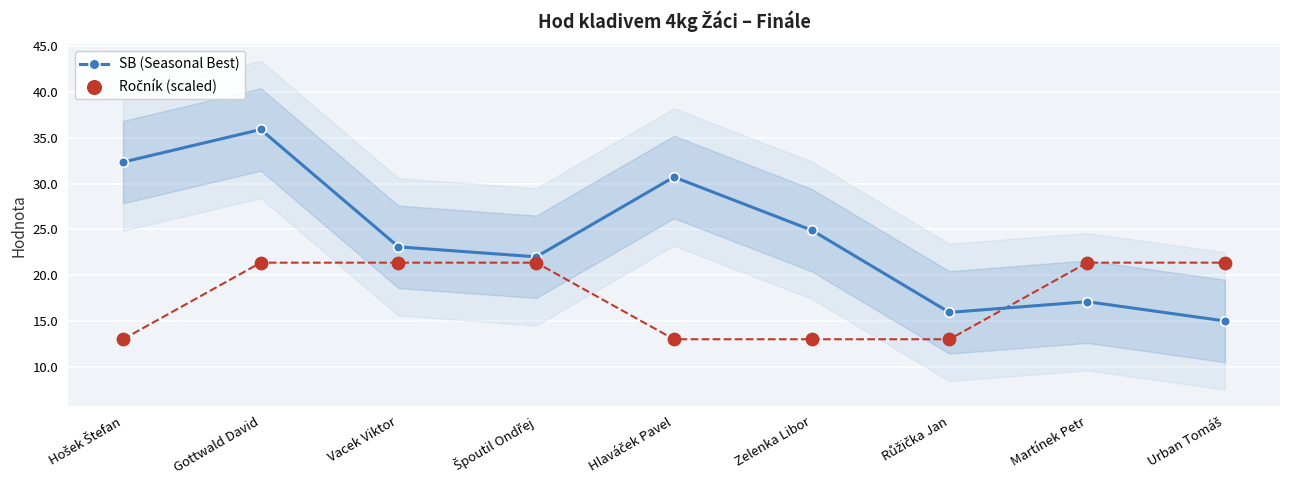

At which category is the sum across all series the highest?

Gottwald David